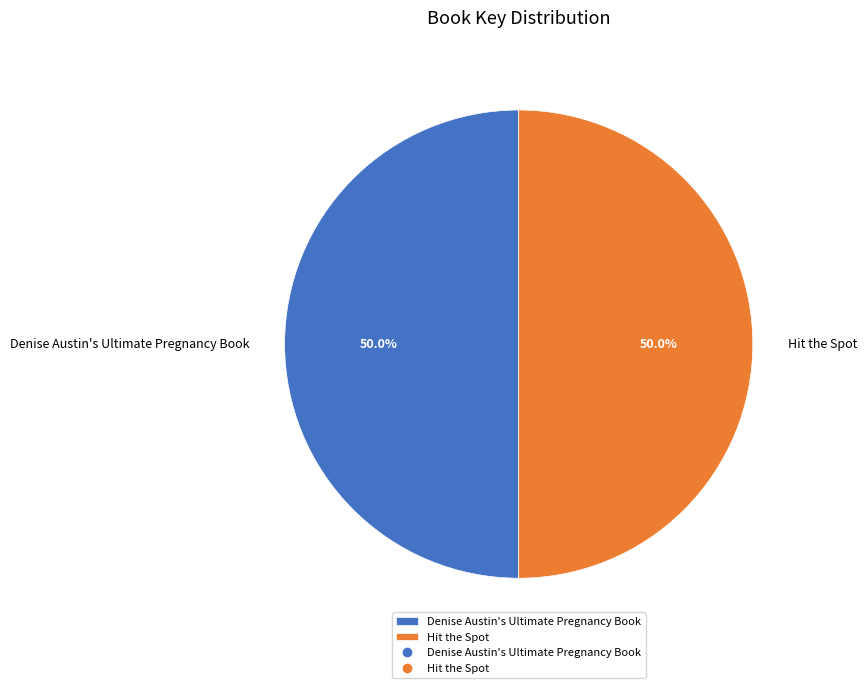

What is the ratio of the value at Hit the Spot to the value at Denise Austin's Ultimate Pregnancy Book?

1.0